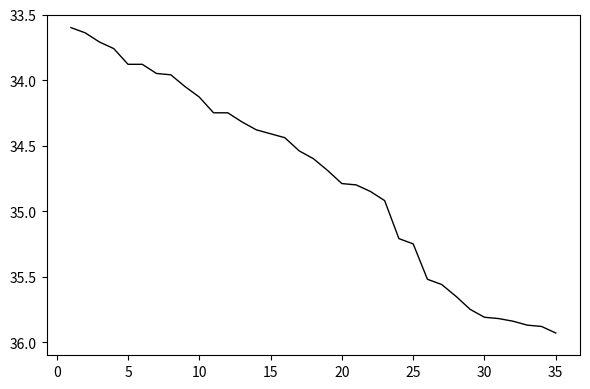

What is the difference between the maximum and minimum values?

2.3